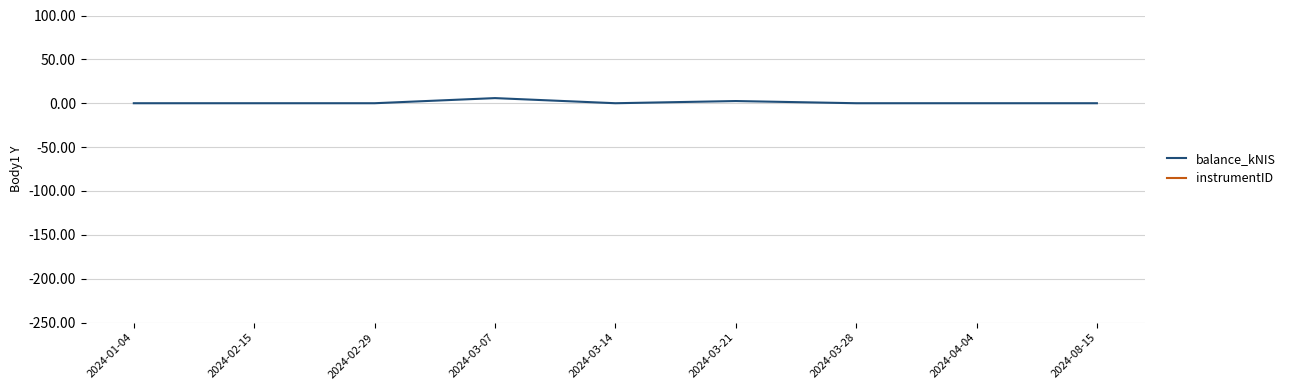

List the labels in order of instrumentID value, smallest first.

2024-01-04, 2024-02-15, 2024-02-29, 2024-03-07, 2024-03-14, 2024-03-21, 2024-03-28, 2024-04-04, 2024-08-15